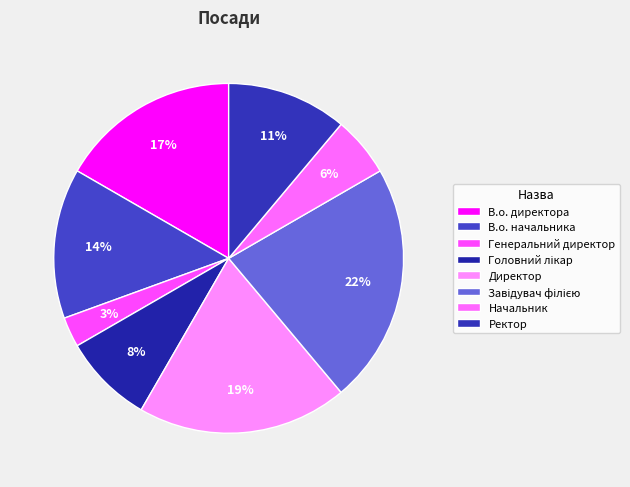

Which slice is the largest?

Завідувач філією